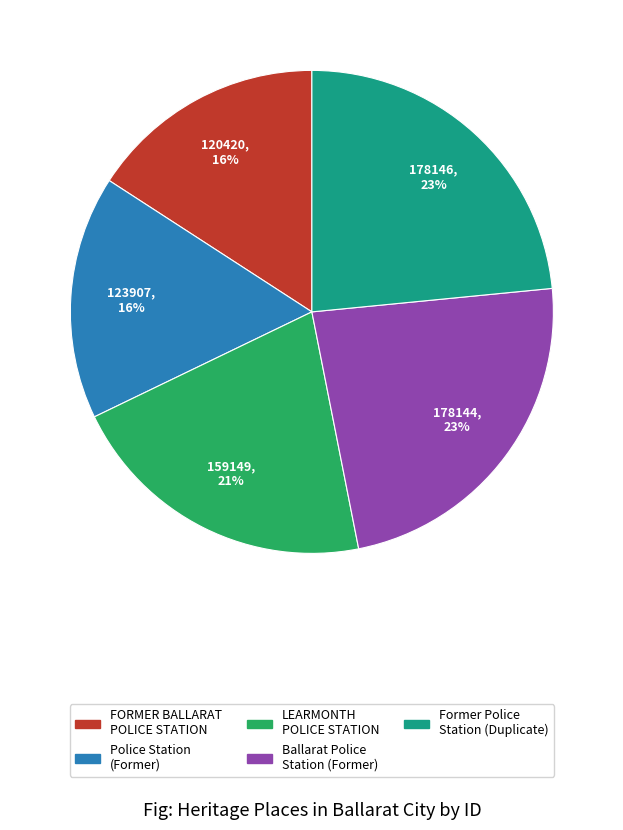

Is the sum of FORMER BALLARAT POLICE STATION and Ballarat Police Station (Former) greater than half?

No